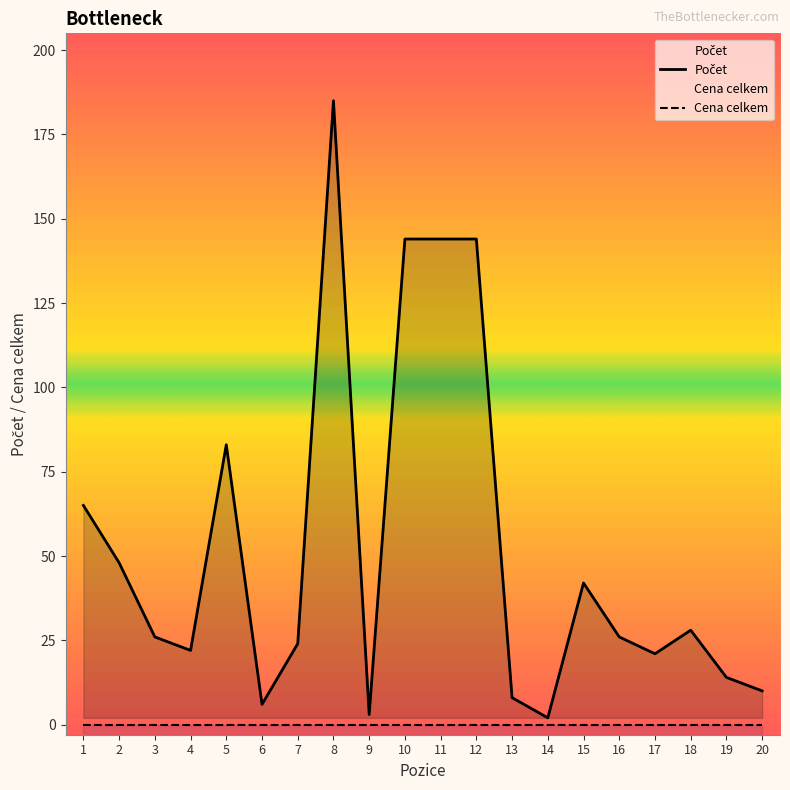

The value at 11 is 144. True or false?

True